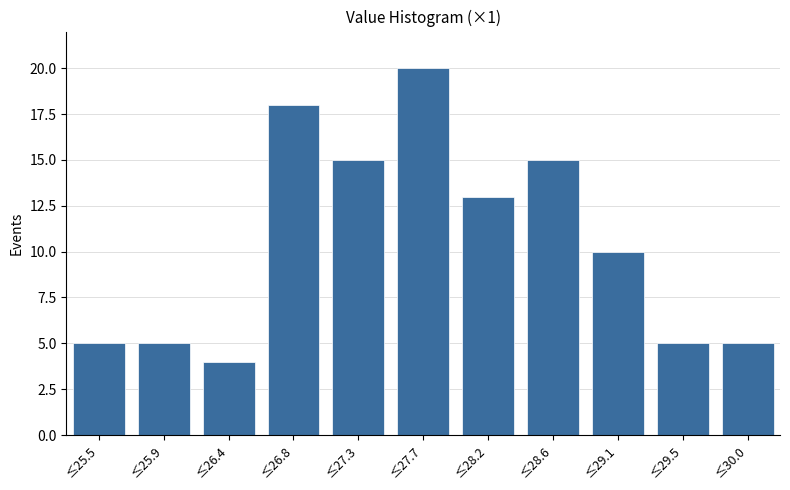

Reading left to right, transcribe all the data shown in this chart.

5	5	4	18	15	20	13	15	10	5	5